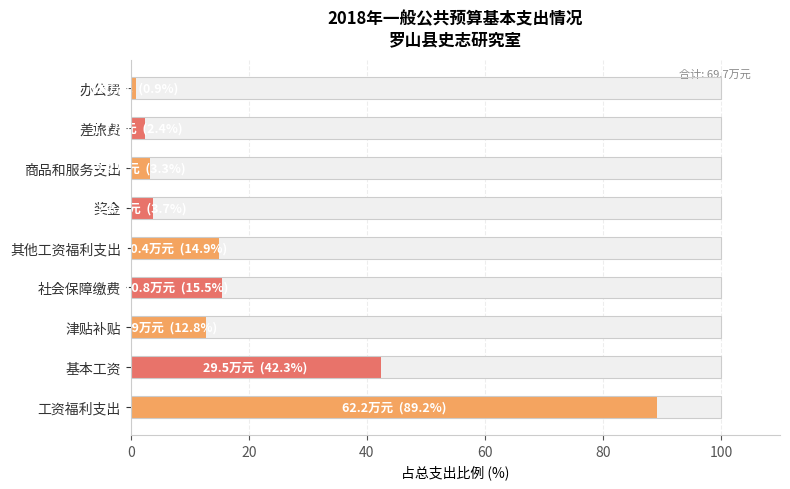

What is the ratio of the value at 津贴补贴 to the value at 奖金?

3.4